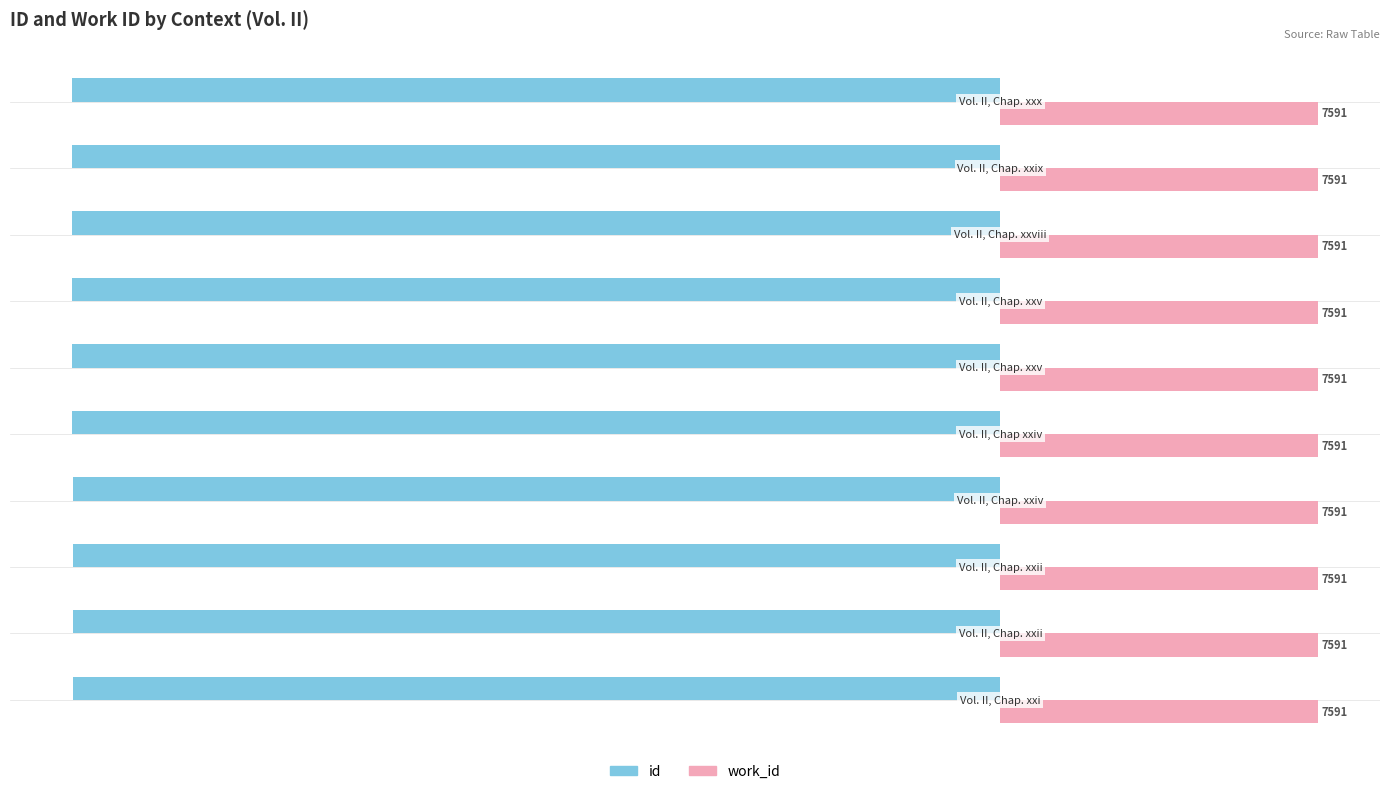

What is the minimum value for work_id?

7591